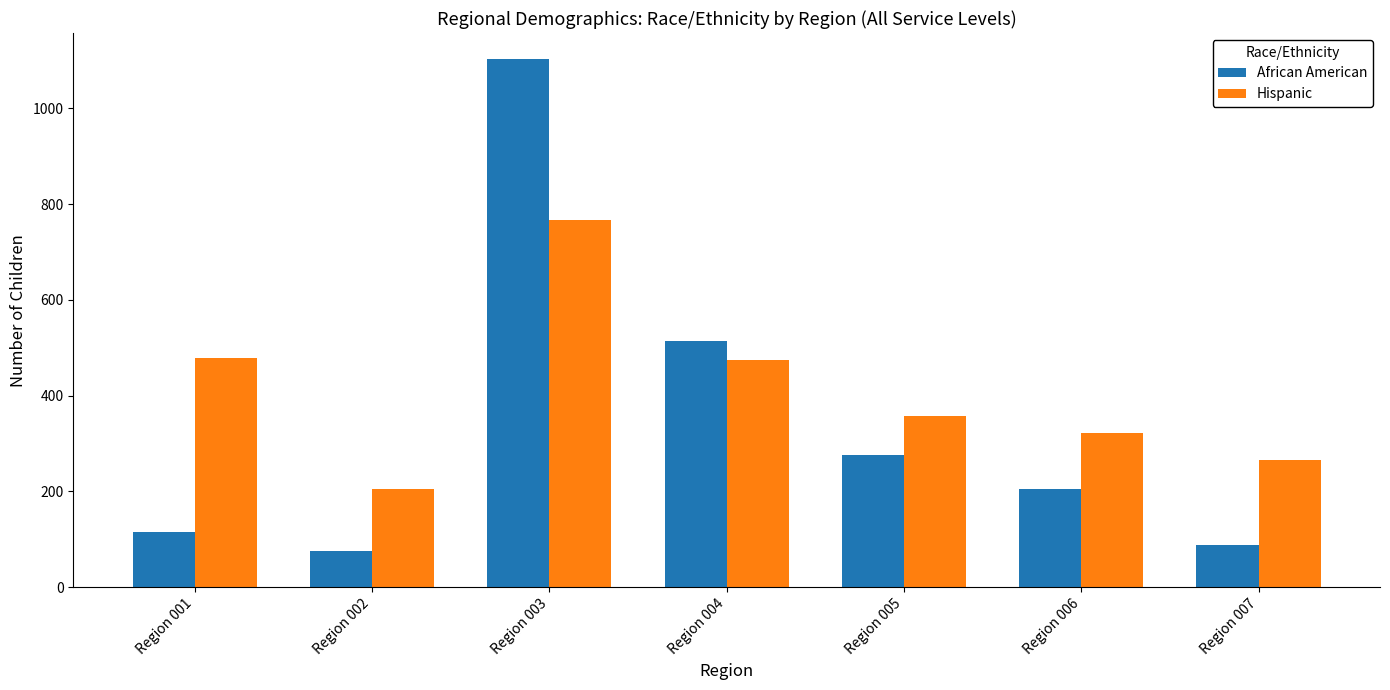

What is the minimum value for African American?

75